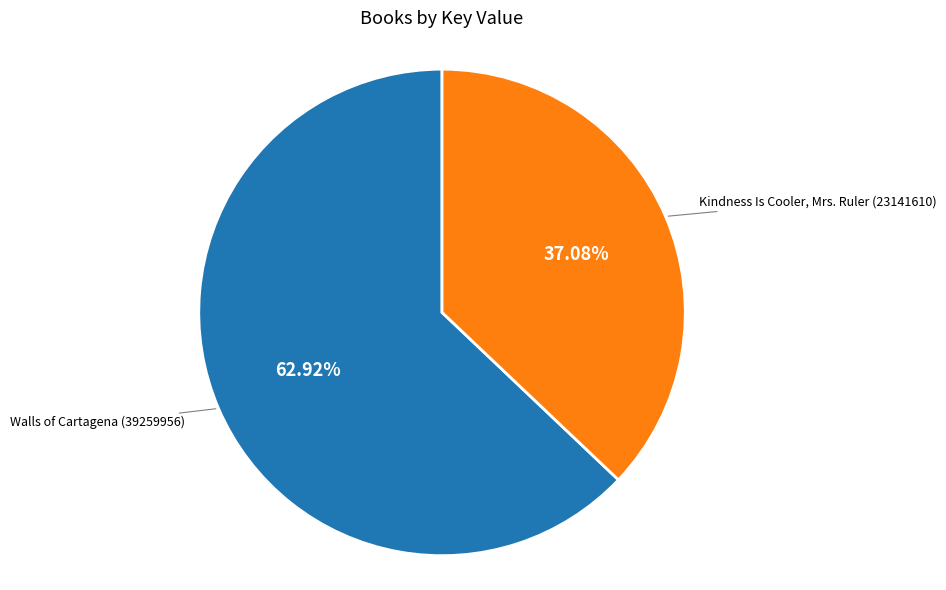

Is there a majority slice in this chart?

Yes